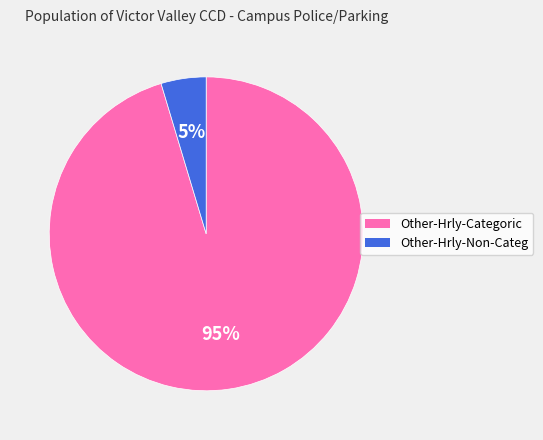

Which has a higher value, Other-Hrly-Non-Categ or Other-Hrly-Categoric?

Other-Hrly-Categoric